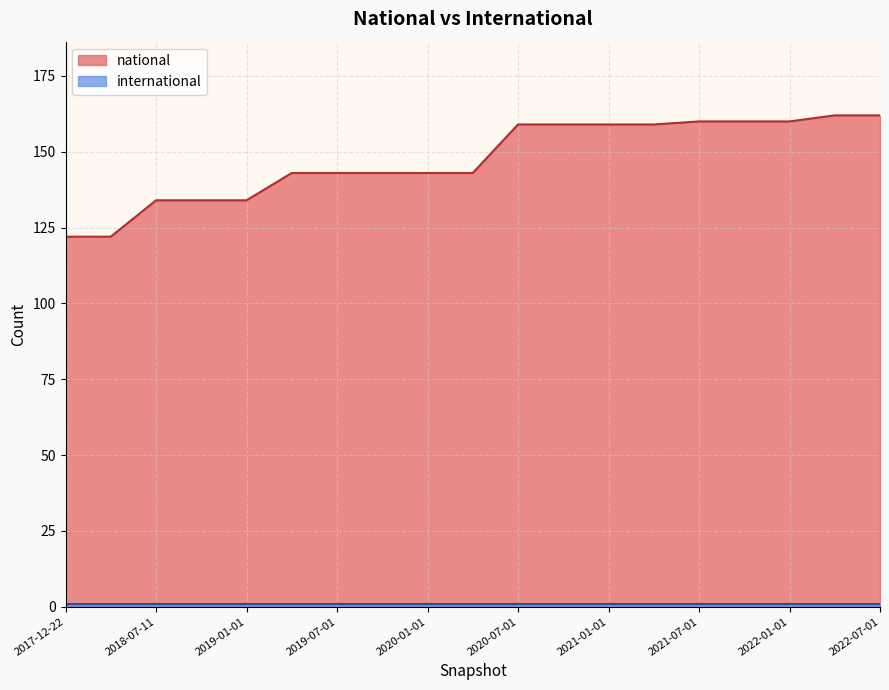

Count the number of values greater than 143.

9